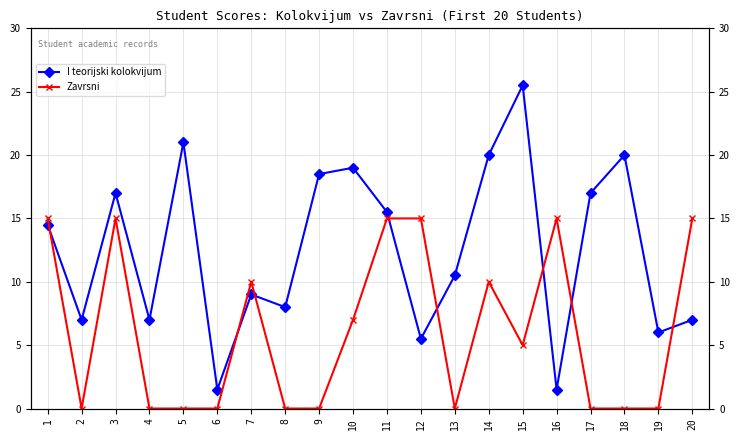

What is the sum of all I teorijski kolokvijum values?

251.0